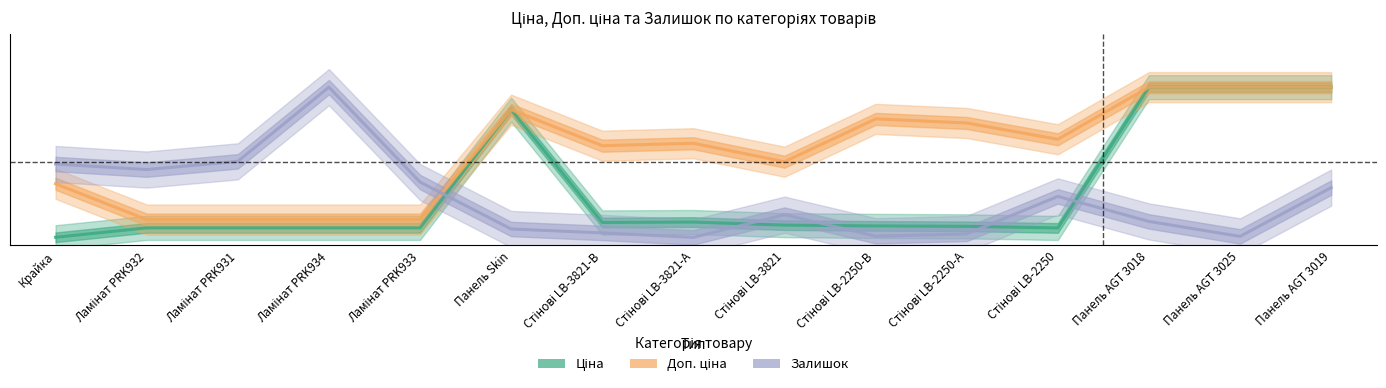

Count the number of data series in this chart.

3